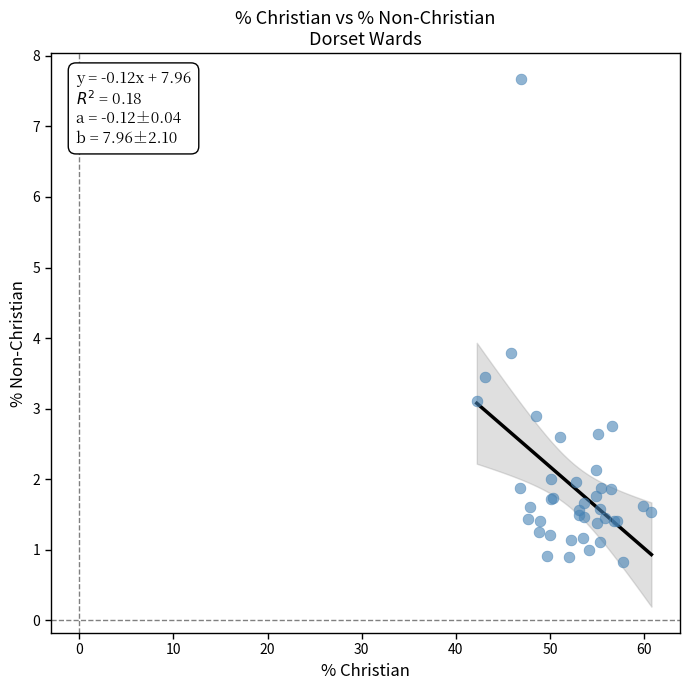

What Y value in the scatter plot is closest to 4?

3.8